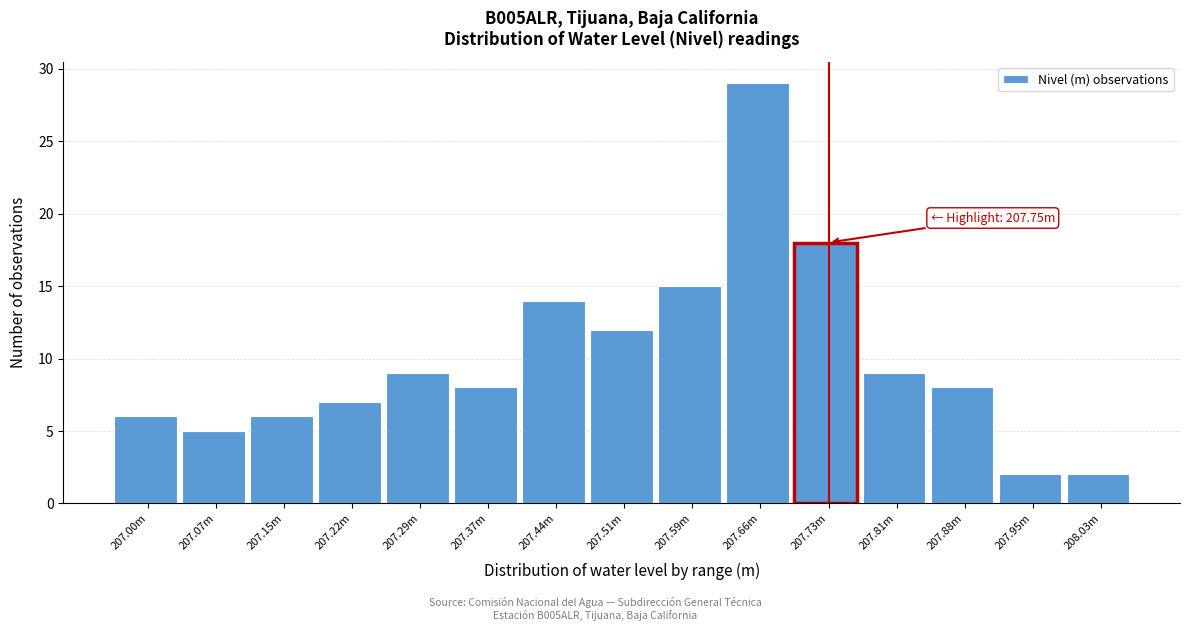

Reading left to right, what are all the values shown in this chart?

6	5	6	7	9	8	14	12	15	29	18	9	8	2	2